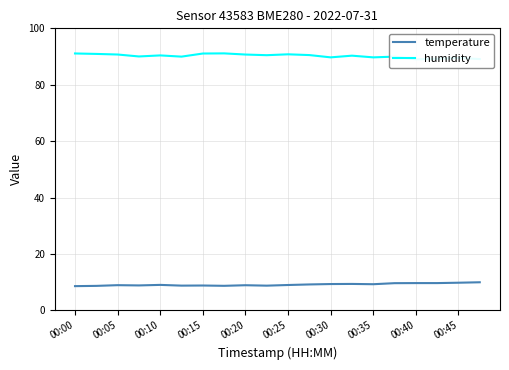

Is it true that temperature equals 3.9 at 00:10?

False